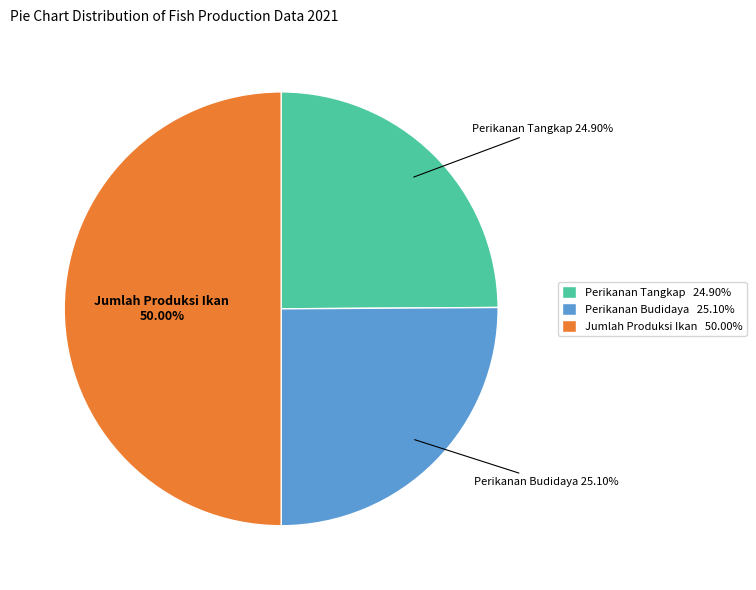

What is the largest slice in the pie chart?

Jumlah Produksi Ikan